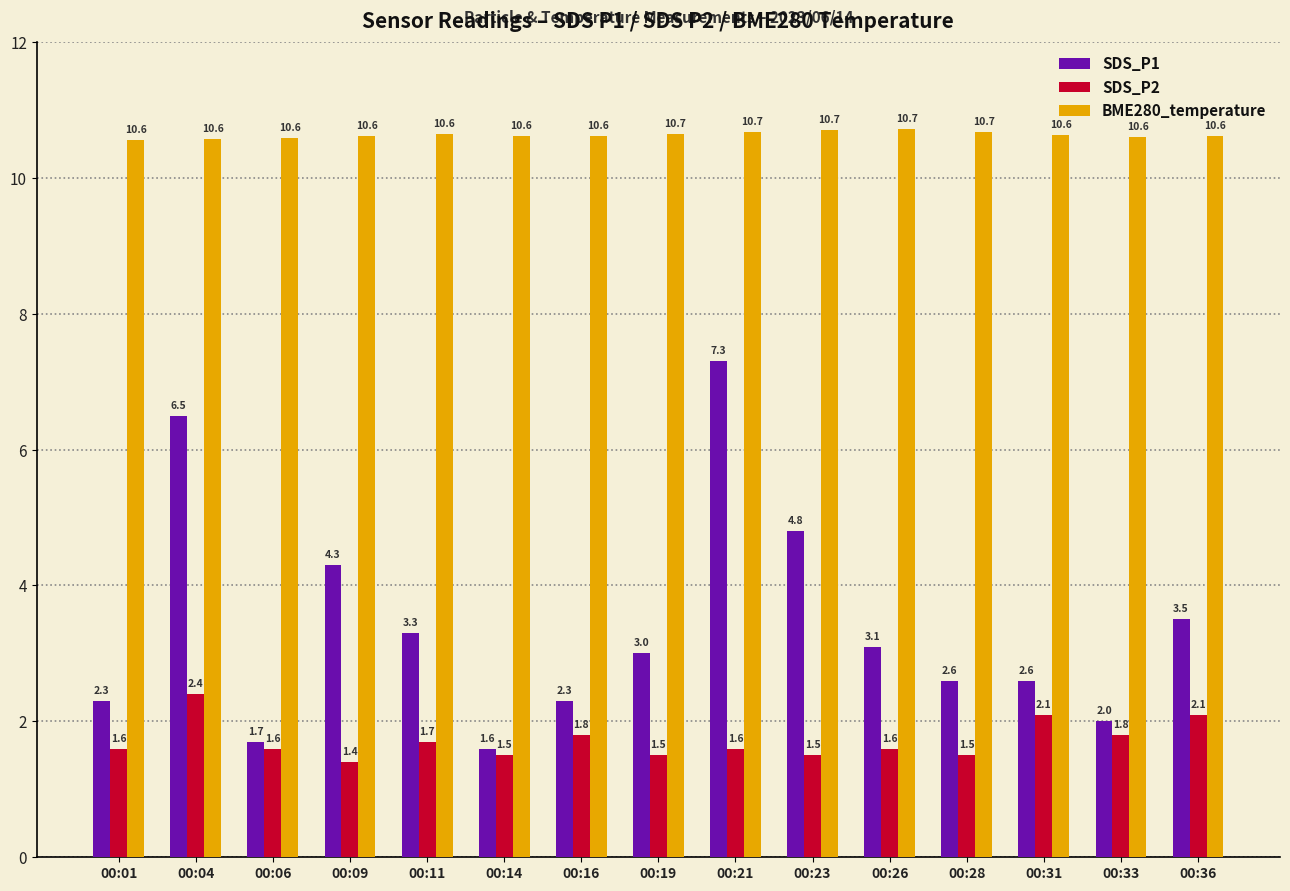

Reading right to left, what are all the values shown in this chart?

SDS_P1: 3.5	2.0	2.6	2.6	3.1	4.8	7.3	3.0	2.3	1.6	3.3	4.3	1.7	6.5	2.3
SDS_P2: 2.1	1.8	2.1	1.5	1.6	1.5	1.6	1.5	1.8	1.5	1.7	1.4	1.6	2.4	1.6
BME280_temperature: 10.6	10.6	10.6	10.7	10.7	10.7	10.7	10.7	10.6	10.6	10.6	10.6	10.6	10.6	10.6